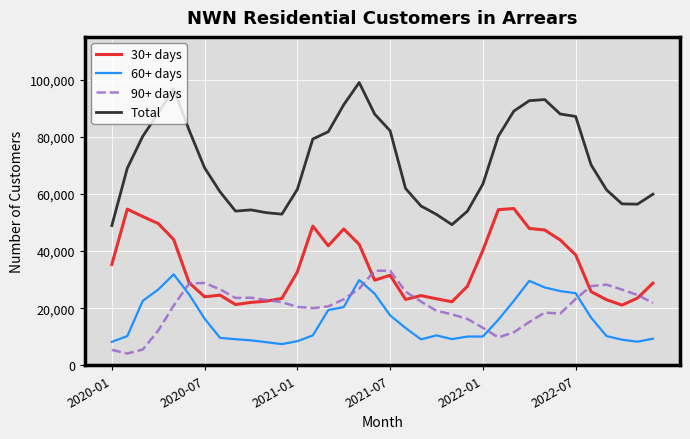

True or false: Total and 30+ days cross at least once.

False